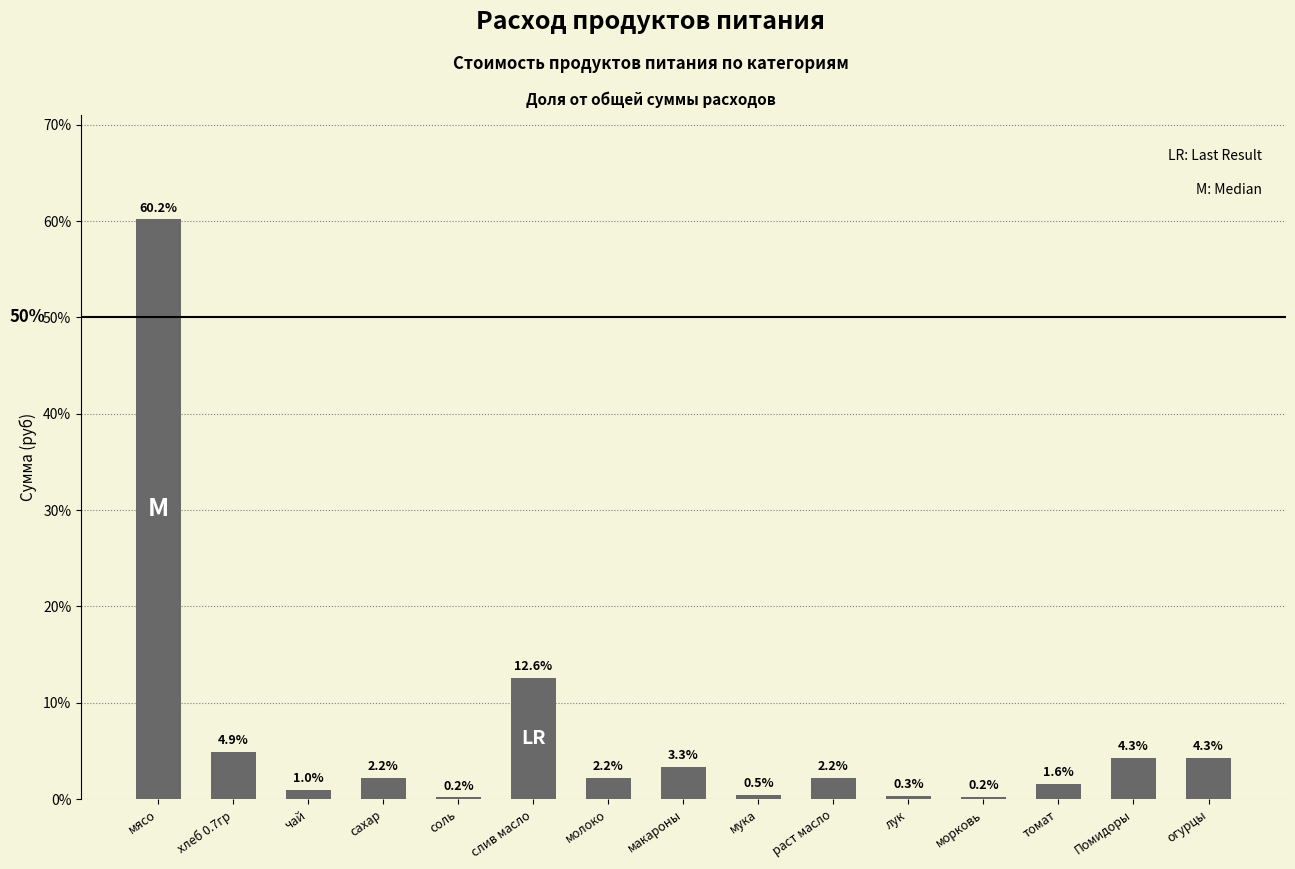

The chart shows a value of 7.5 at Помидоры. True or false?

False